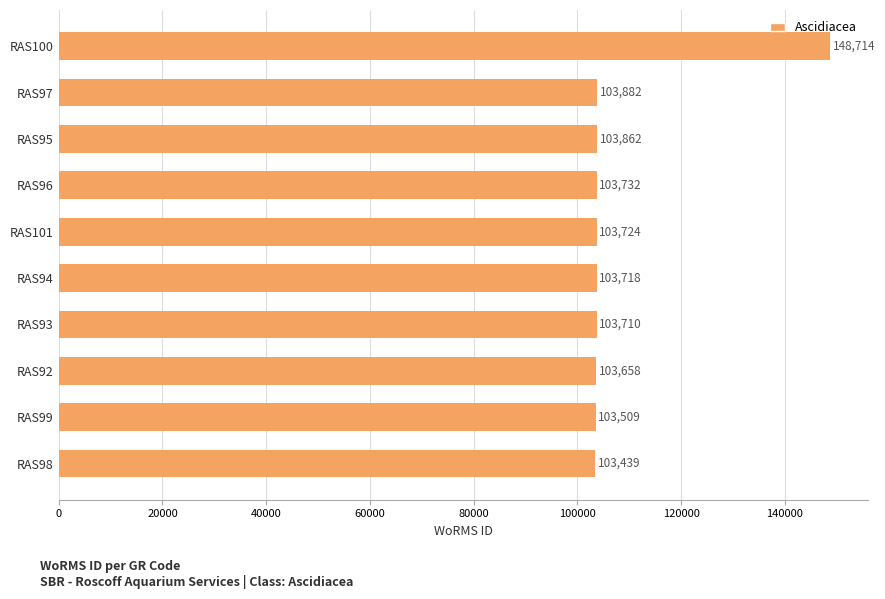

List the labels in order of value, smallest first.

RAS98, RAS99, RAS92, RAS93, RAS94, RAS101, RAS96, RAS95, RAS97, RAS100